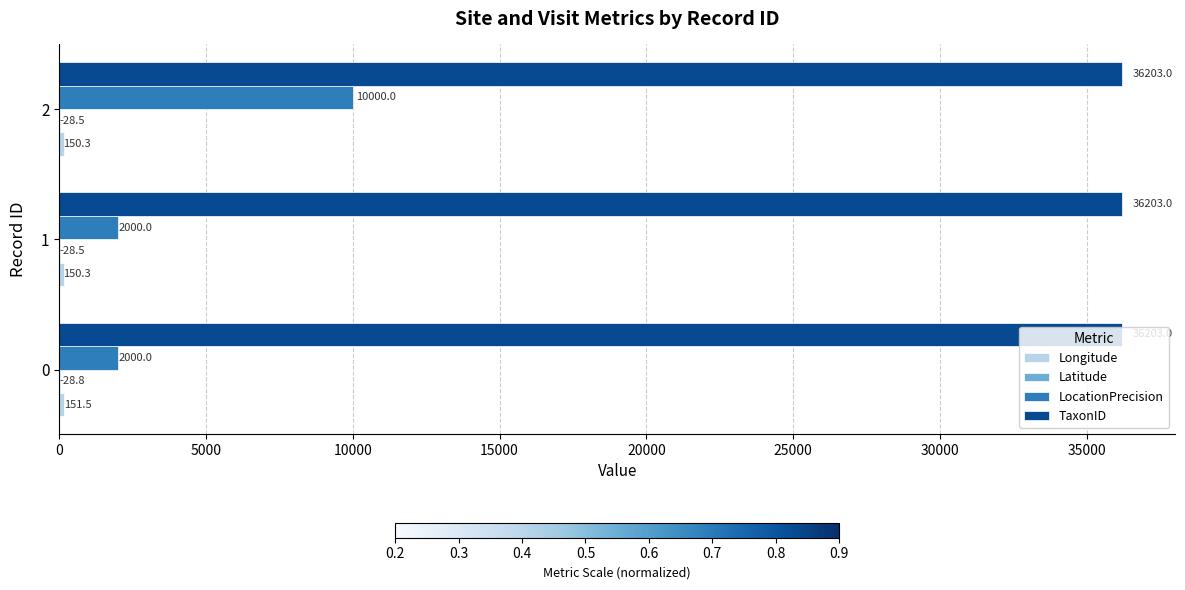

What is the maximum value for TaxonID?

36203.0